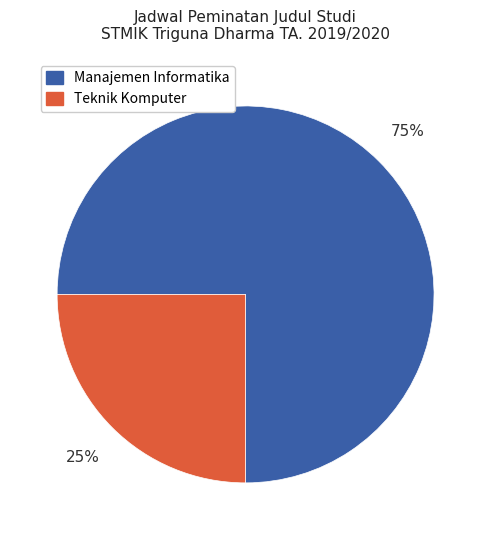

Do Manajemen Informatika and Teknik Komputer together represent more than half of the pie?

Yes